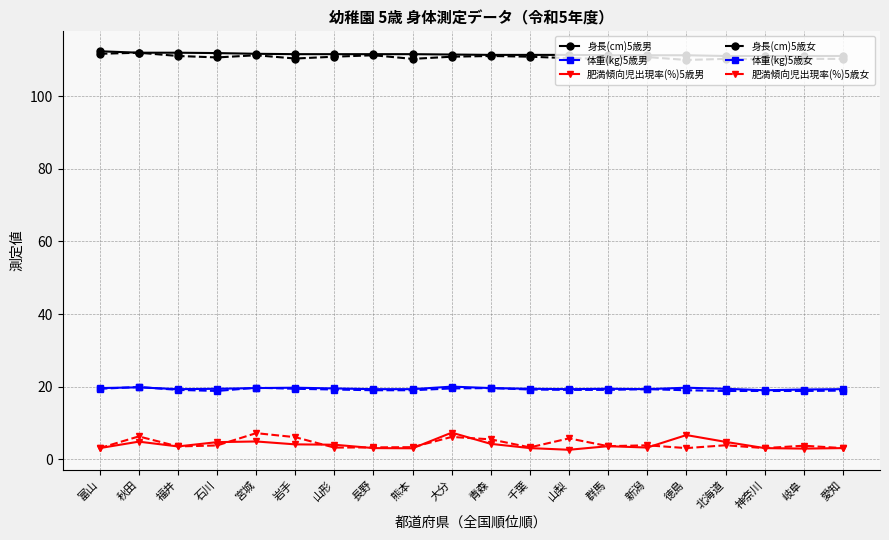

How many lines are shown in the chart?

6